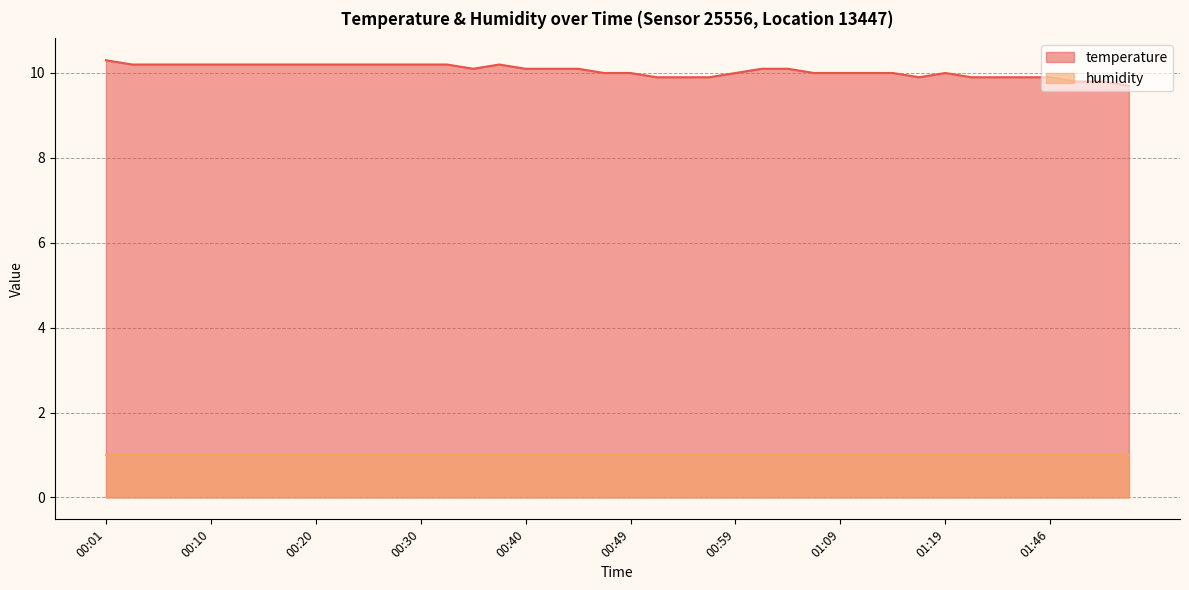

What is the label of the 25th point from the right?

00:37